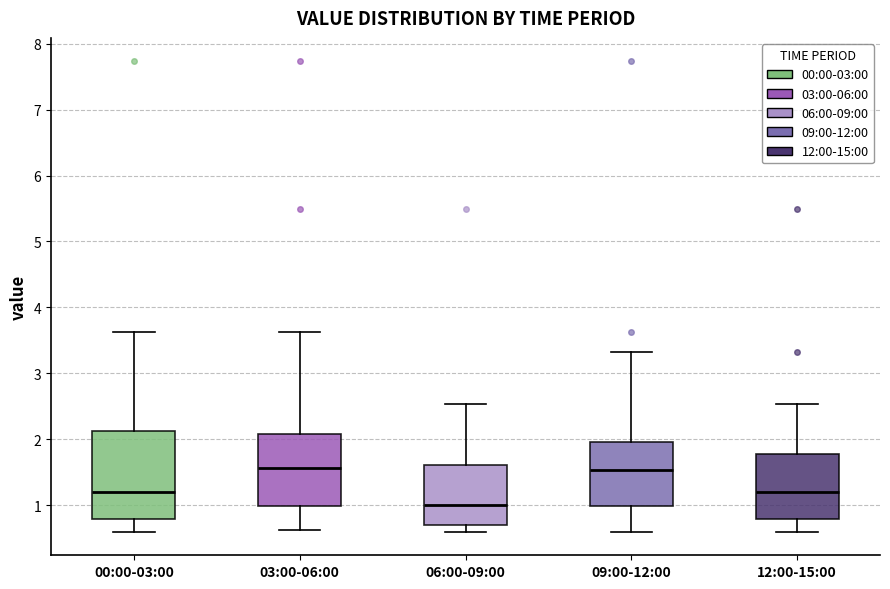

Where does the upper whisker of the box for 12:00-15:00 end on the y-axis? The values are not printed on the chart, so give them approximately, as read against the axis.

2.5